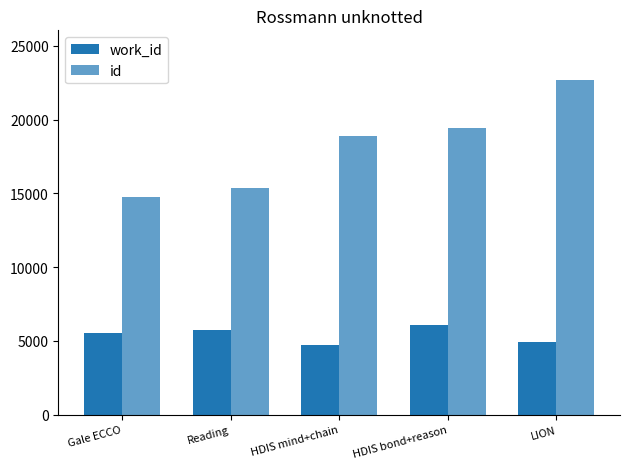

What is the lowest value of the id series?

14756